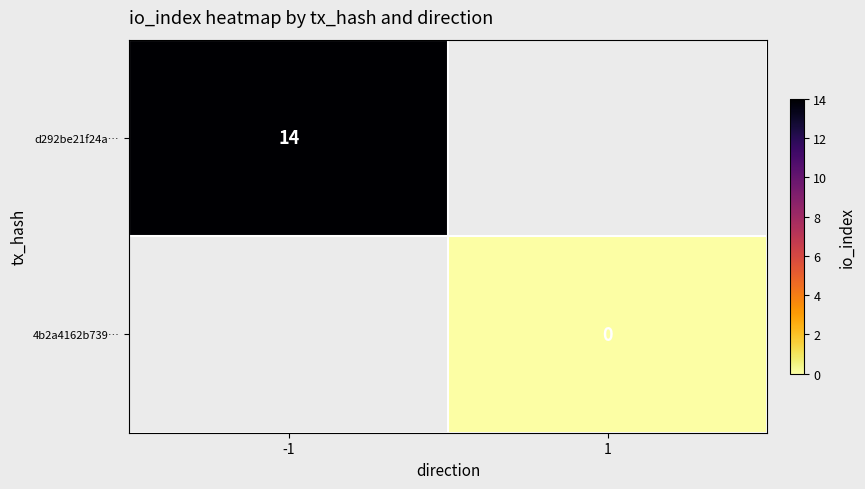

The value of d292be21f24a… at -1 is 14. True or false?

True